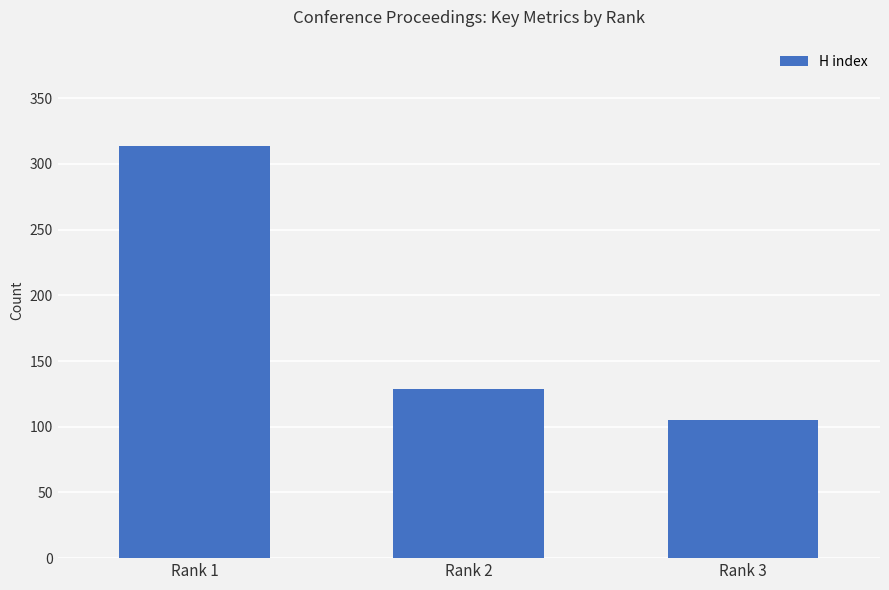

At which category does the chart reach its peak across all series?

Rank 1